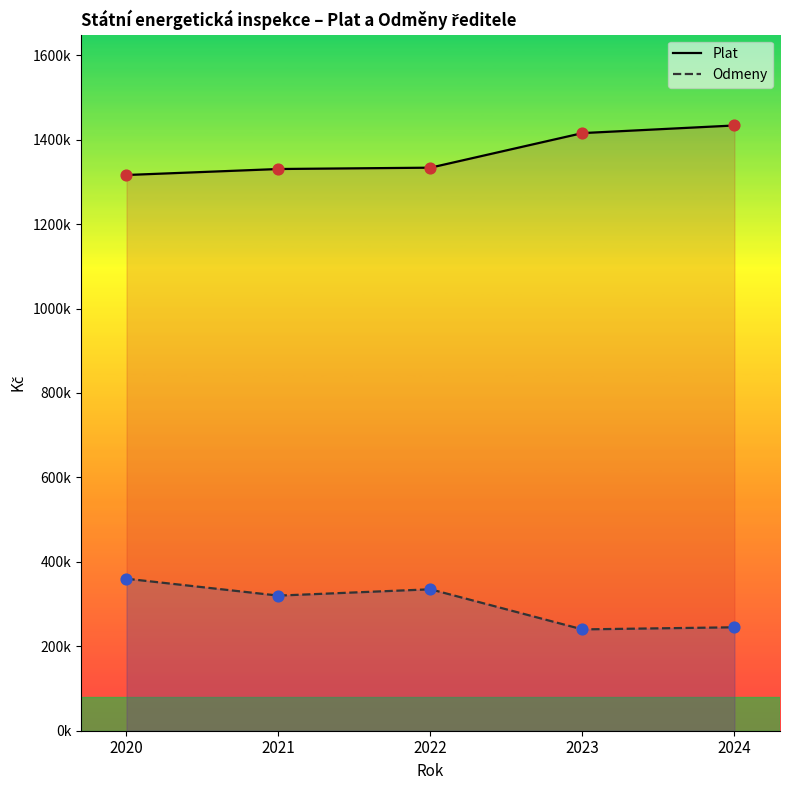

What is the total value across all series at 2022?

1668612